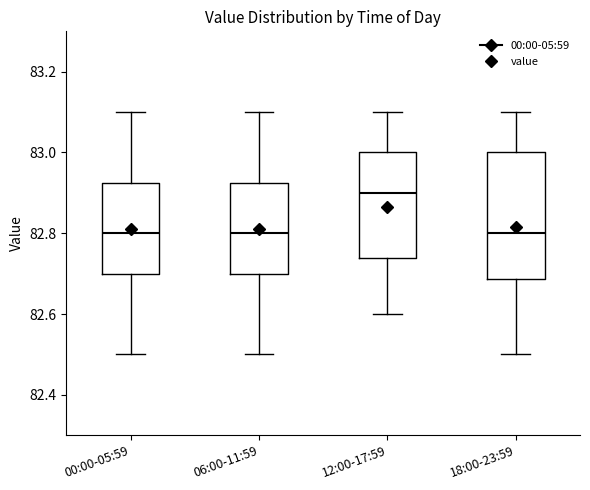

Comparing the boxes themselves (not the whiskers), which one is the tallest?

18:00-23:59